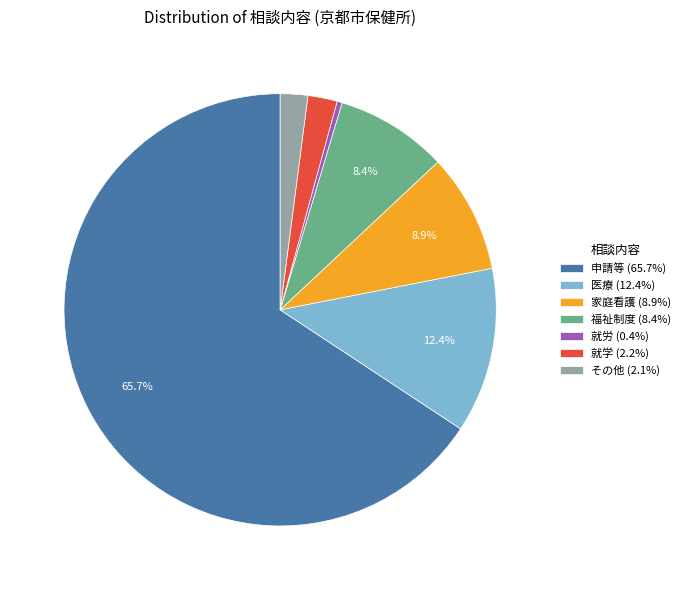

Combined, do その他 (2.1%) and 福祉制度 (8.4%) account for over 50%?

No